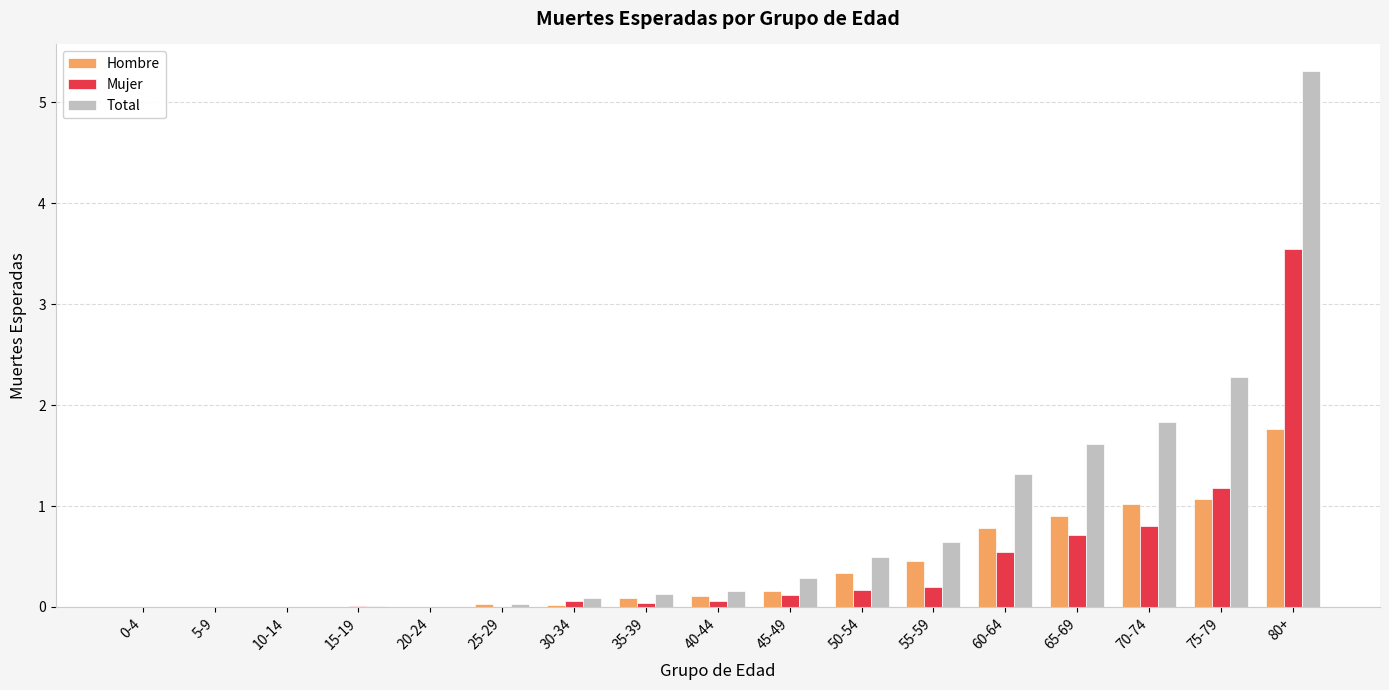

Count the number of categories in the chart.

17